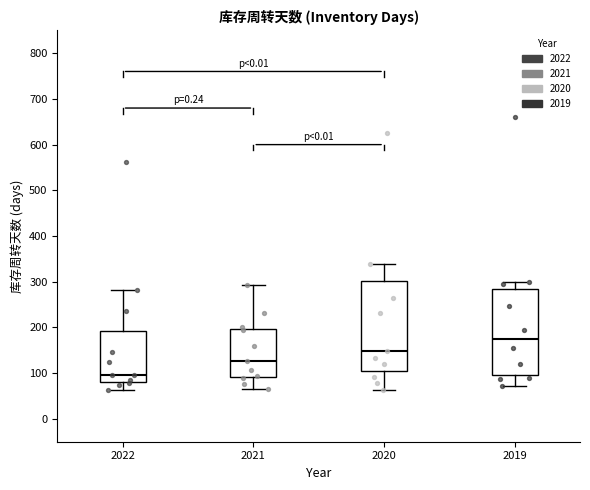

Reading left to right, read every box against the y-axis: the position of its median line, the range the box covers, and the ends of its whiskers. The values are not printed on the chart, so give them approximately, as read against the axis.

2022: median 100, box 80 to 190, whiskers 60 to 280
2021: median 130, box 90 to 200, whiskers 70 to 290
2020: median 150, box 110 to 300, whiskers 60 to 340
2019: median 170, box 100 to 280, whiskers 70 to 300